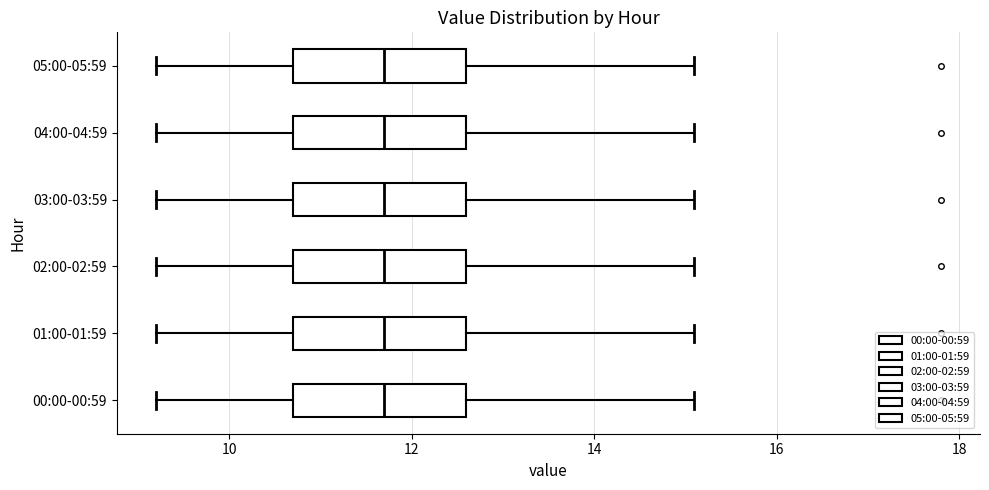

Where does the left whisker of the box for 02:00-02:59 end on the x-axis? The values are not printed on the chart, so give them approximately, as read against the axis.

9.2